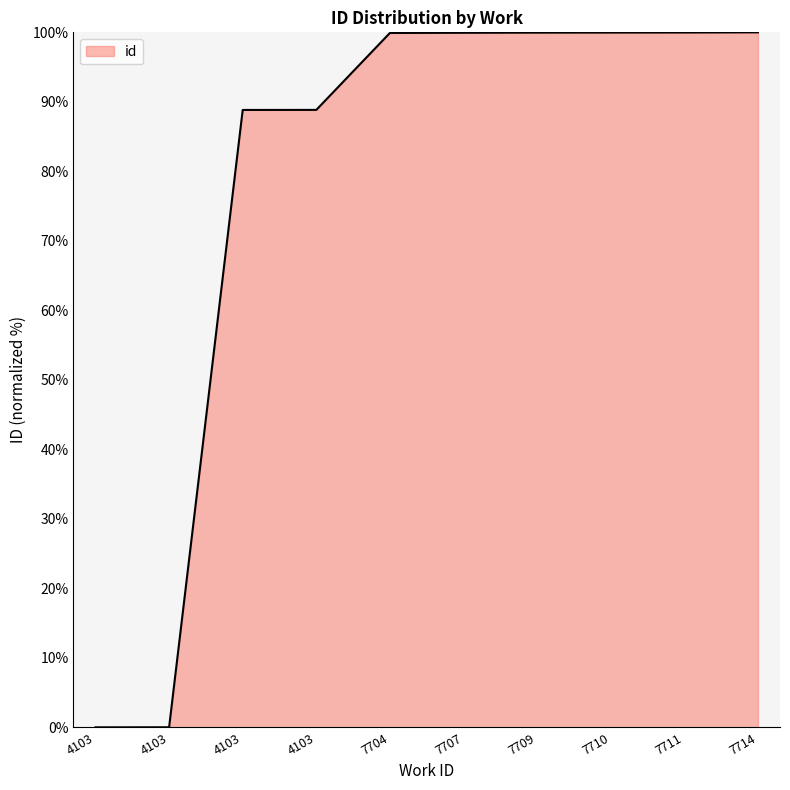

Is this an area chart (filled region under the line)?

Yes